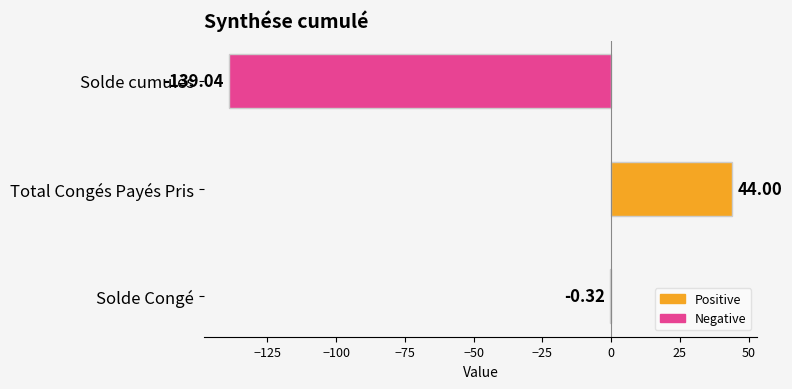

What is the change in value from Solde cumulés to Total Congés Payés Pris?

+183.0